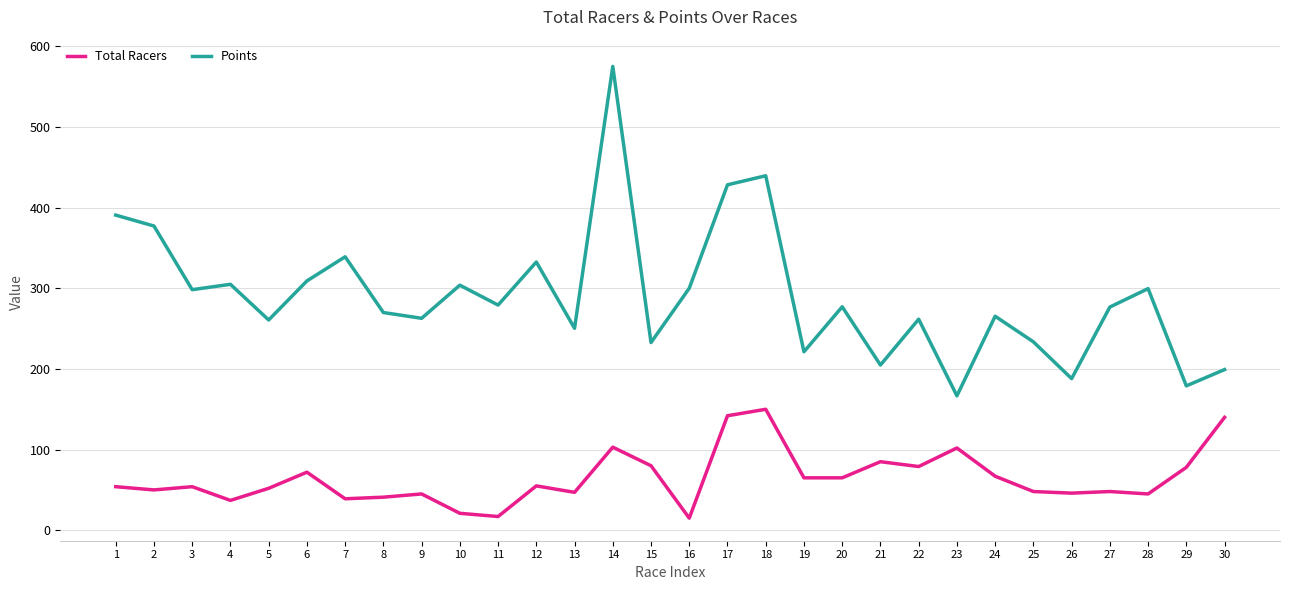

How many lines are shown in the chart?

2